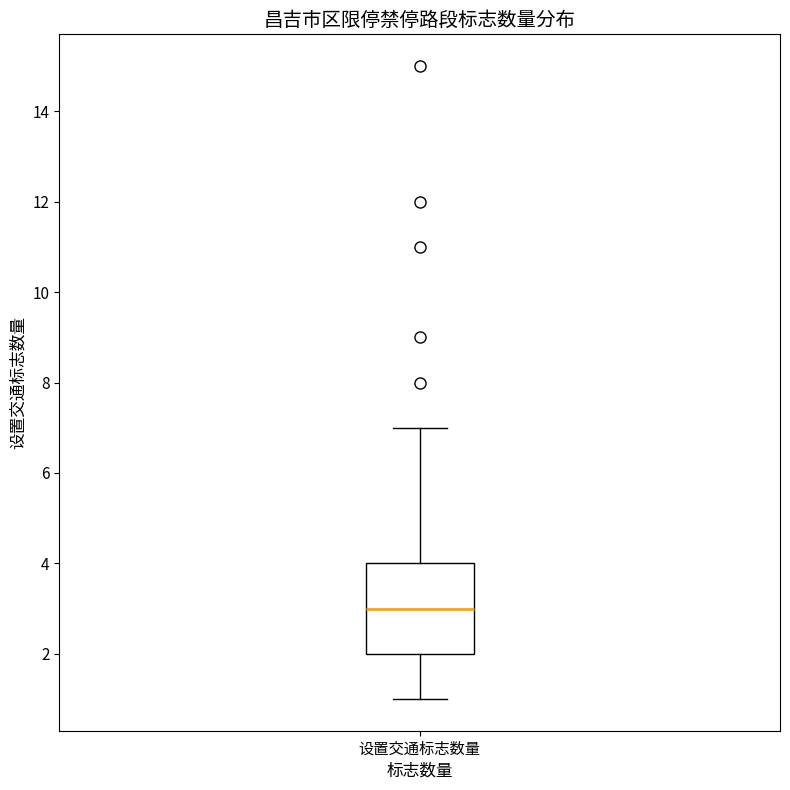

Where does the upper whisker of the box for 设置交通标志数量 end on the y-axis? The values are not printed on the chart, so give them approximately, as read against the axis.

7